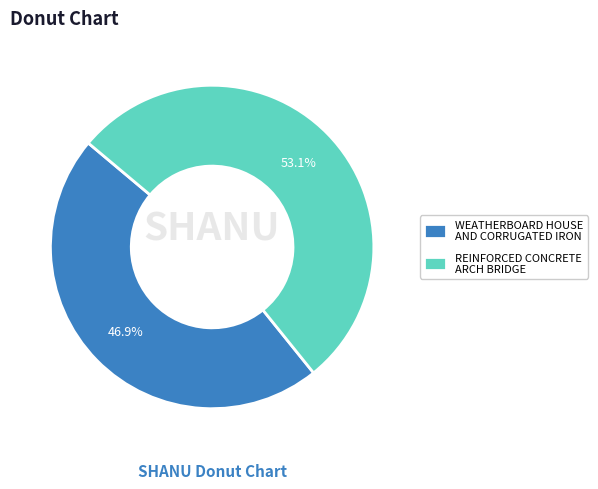

To the nearest percent, what is the difference between the largest and smallest slice percentages?

6%